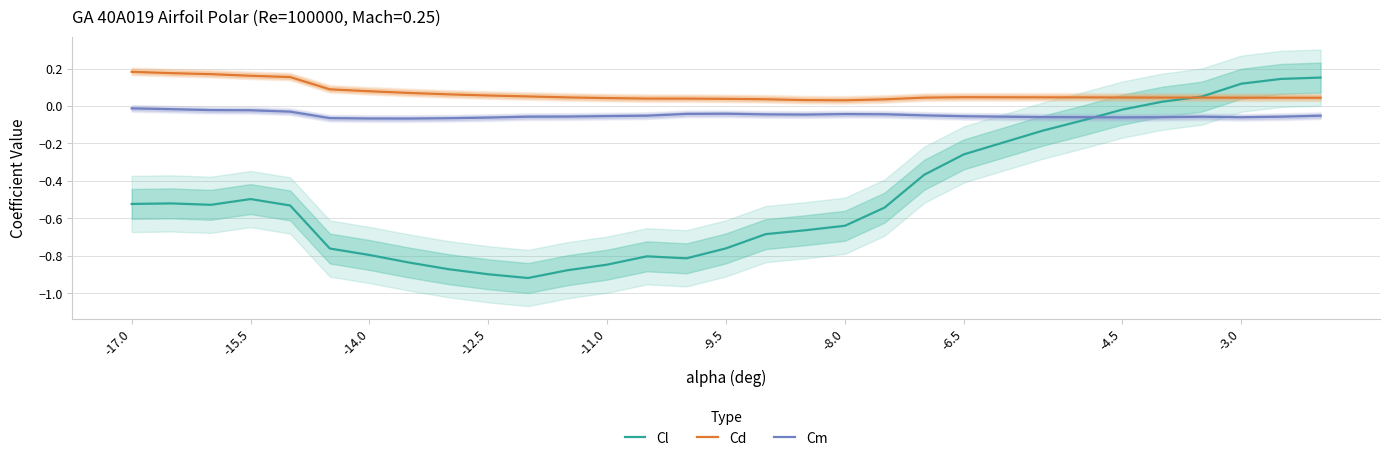

Is the value of Cl at -8.0 greater than the value of Cm at -9.5?

No